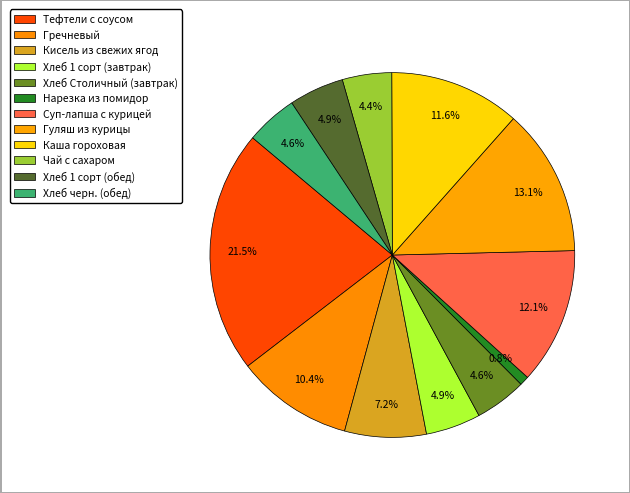

Is there a majority slice in this chart?

No